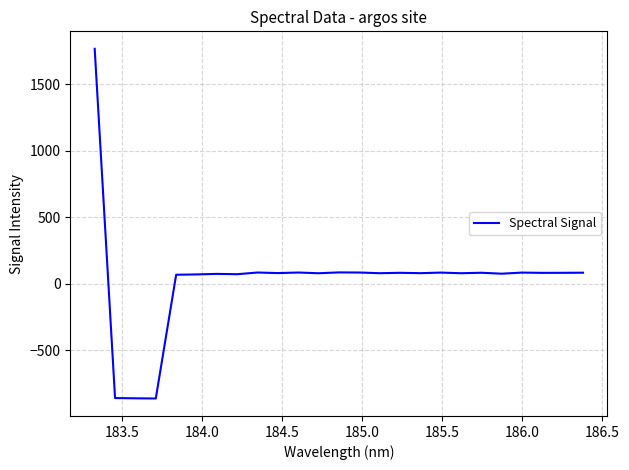

Count the number of values greater than 80.

13